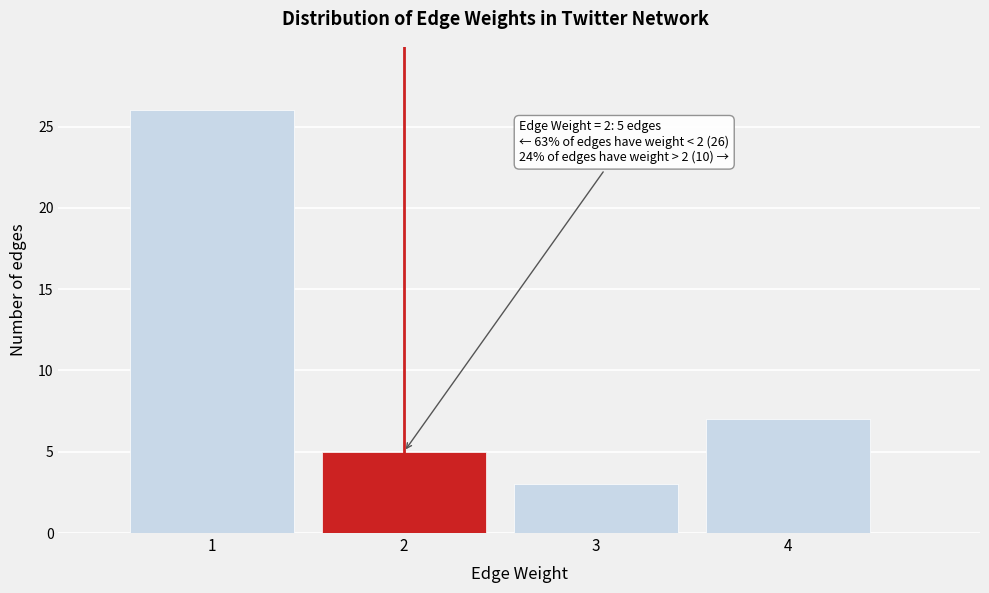

Which range on the x-axis has the tallest bar?

0.5 to 1.5